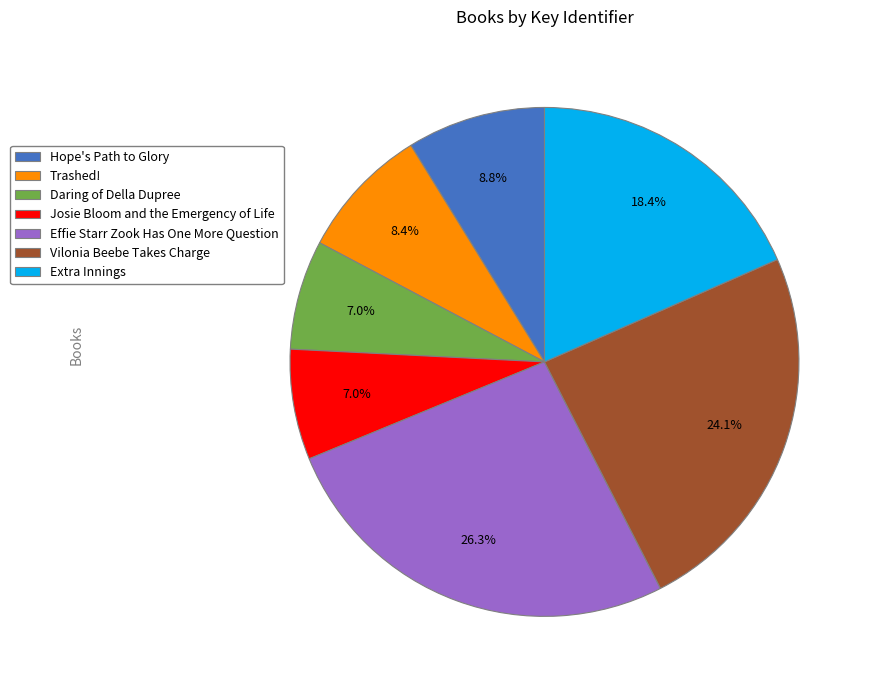

To the nearest percent, what percentage of the pie is Daring of Della Dupree?

7%